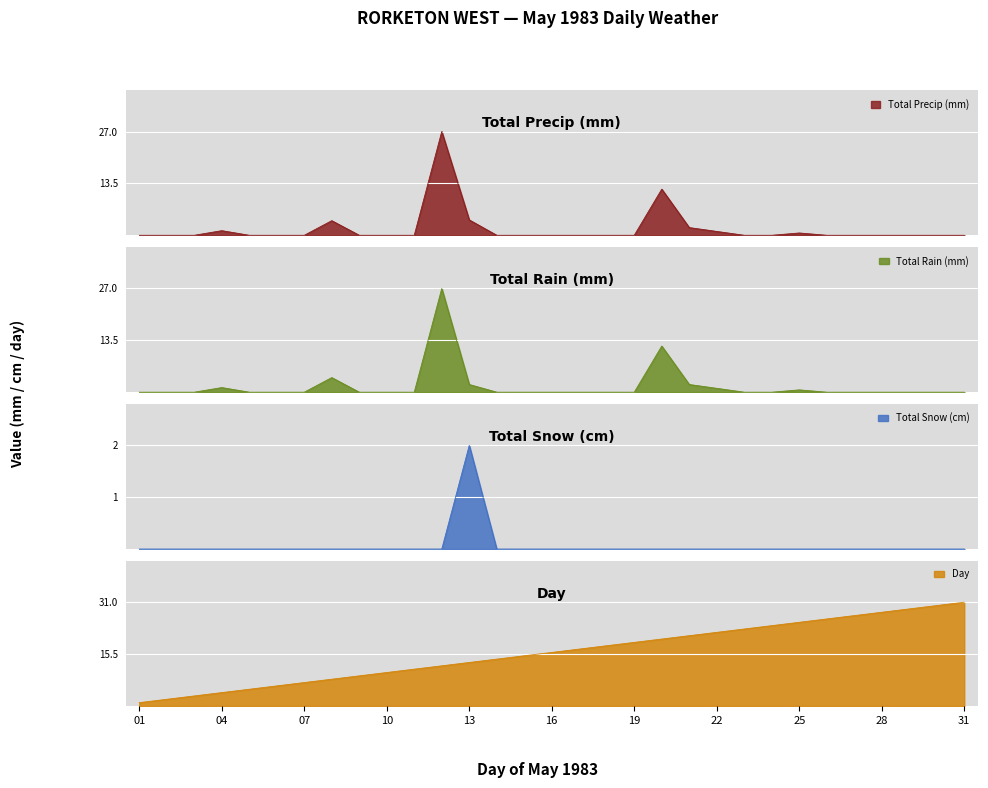

What is the value of the Day point at the 21st from the left?

21.0